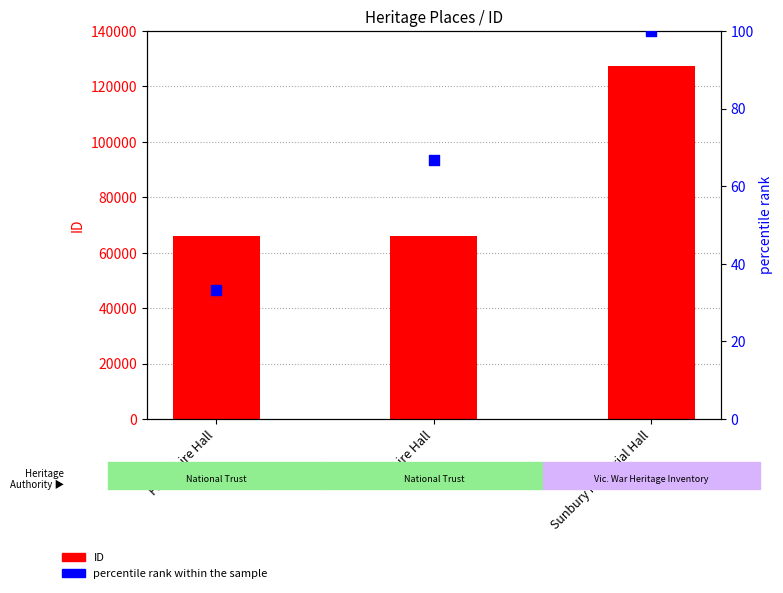

What is the total value across all series at First Shire Hall?

65928.3